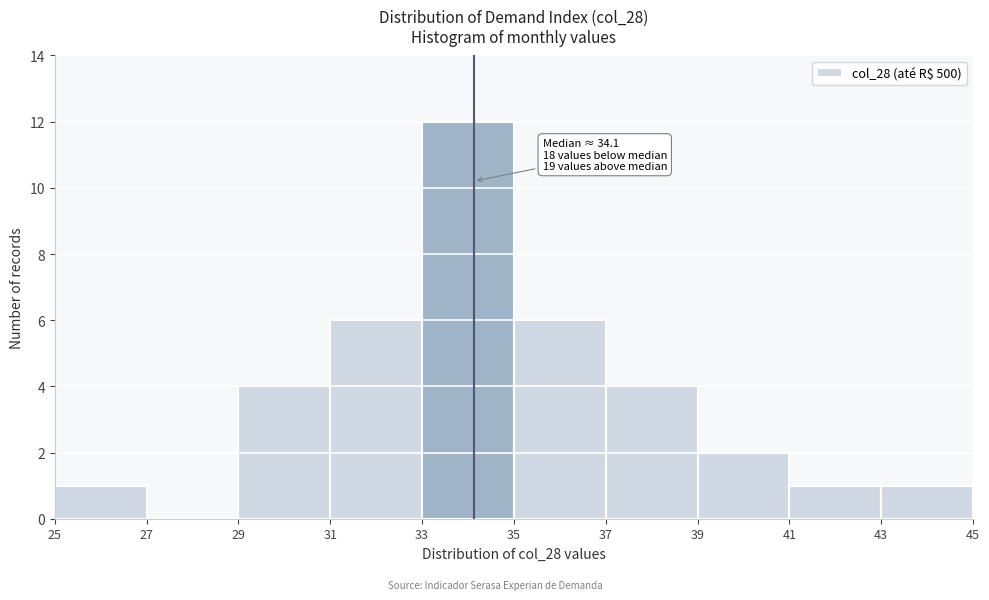

Over which range of the x-axis is the bar tallest?

33 to 35